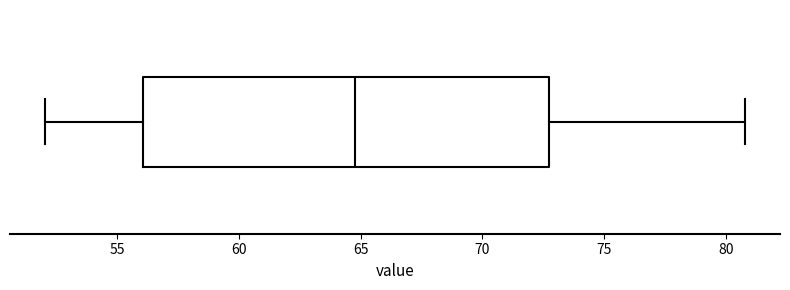

Where does the left whisker of the box end on the x-axis? The values are not printed on the chart, so give them approximately, as read against the axis.

52.0